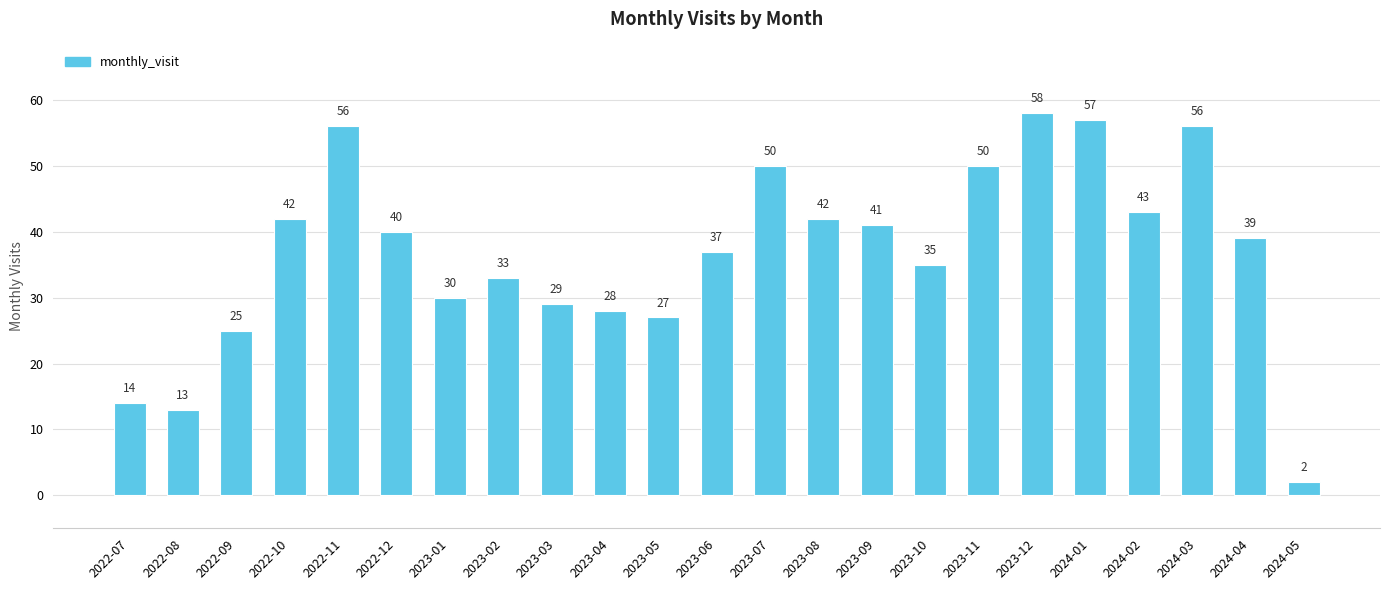

What is the sum of all values?

847